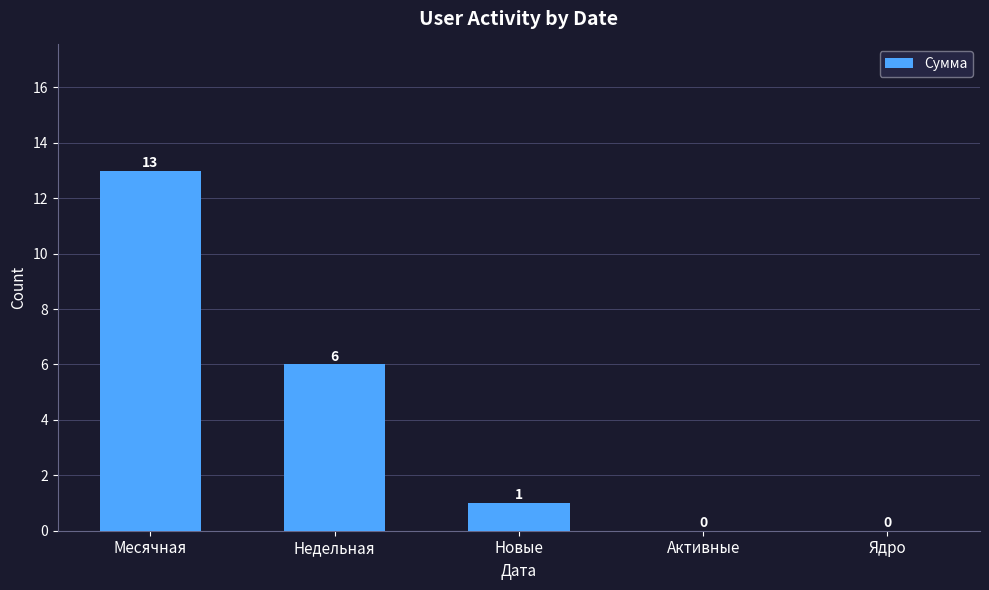

How many distinct data groups are displayed?

1